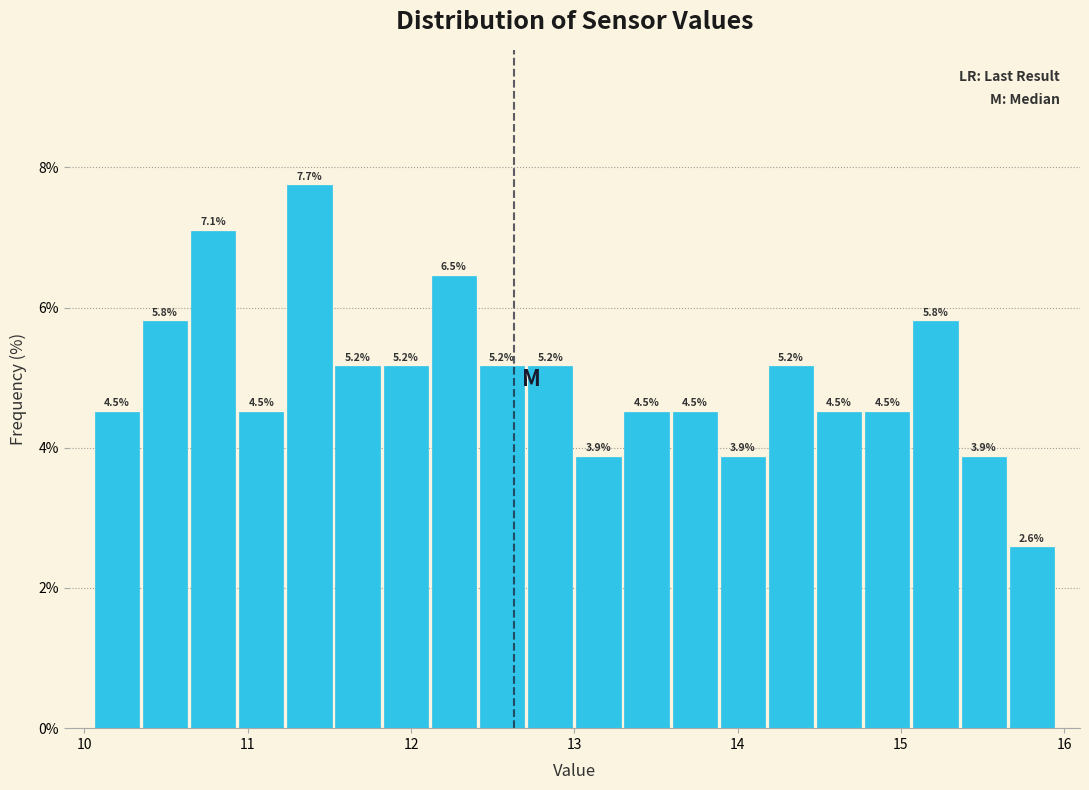

Around what value on the x-axis is the tallest bar? Give the approximate position of its centre, as read against the axis.

11.4